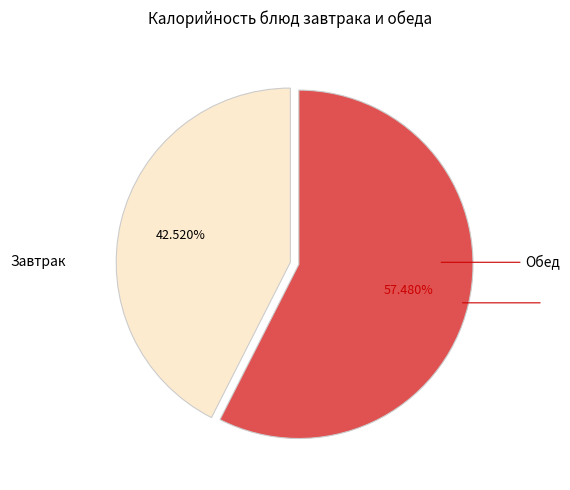

Is there a majority slice in this chart?

Yes